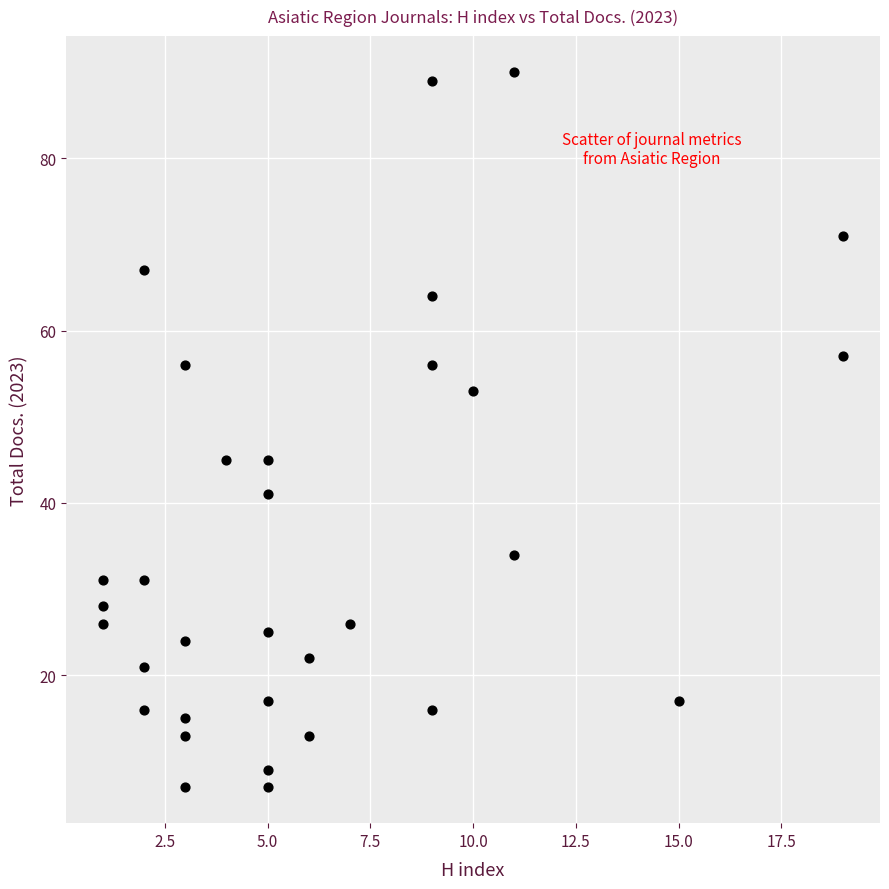

What is the range of Y values (max minus min)?

83